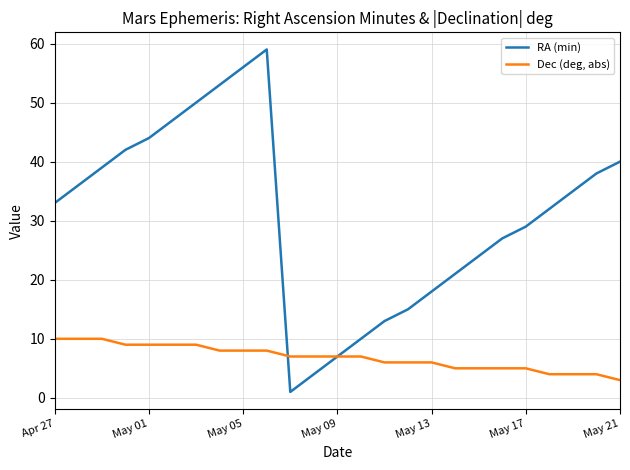

Which series has the largest range (max minus min)?

RA (min)